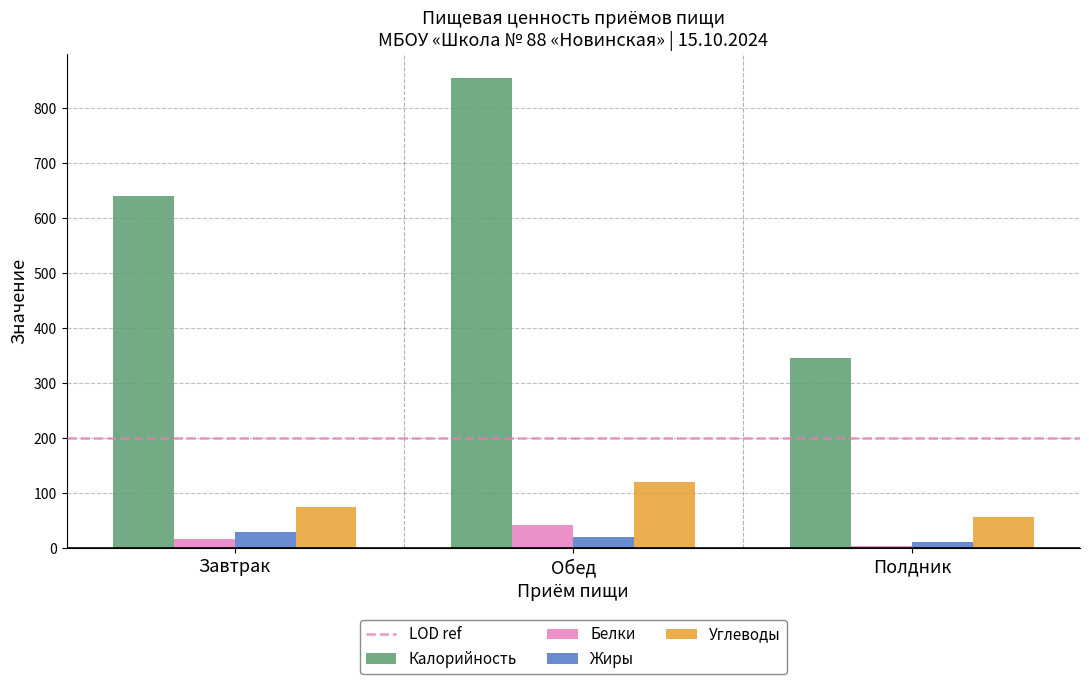

What is the difference between the maximum and minimum values in the Белки series?

37.9